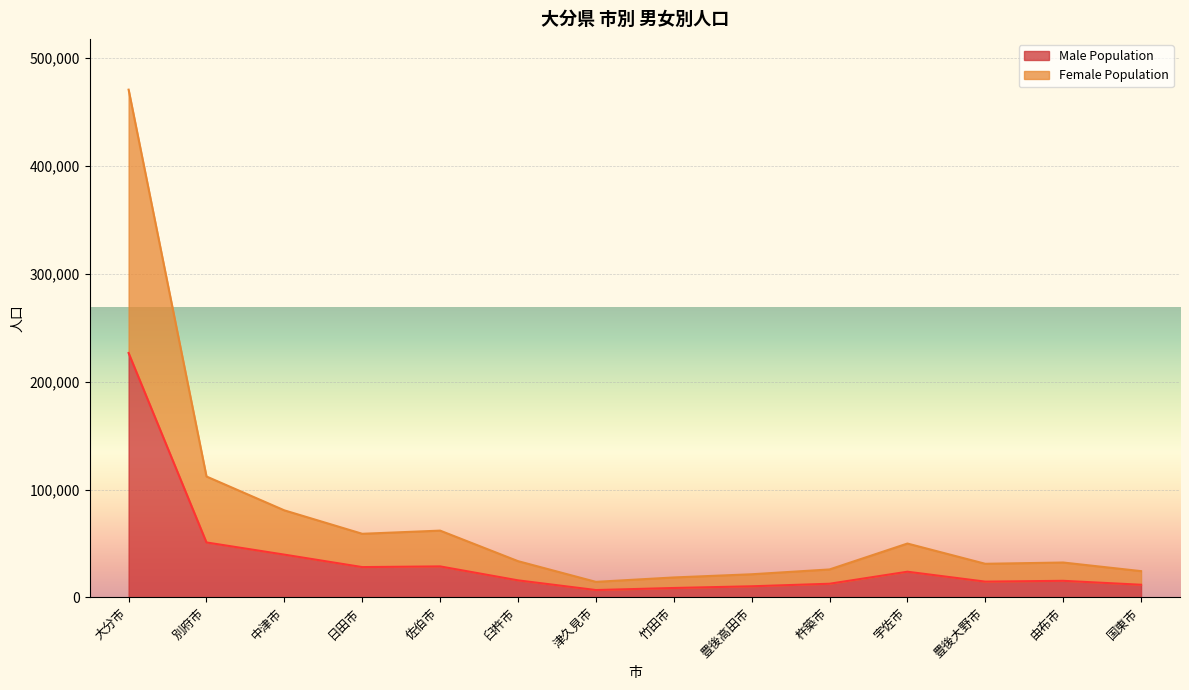

At which category is the sum across all series the highest?

大分市